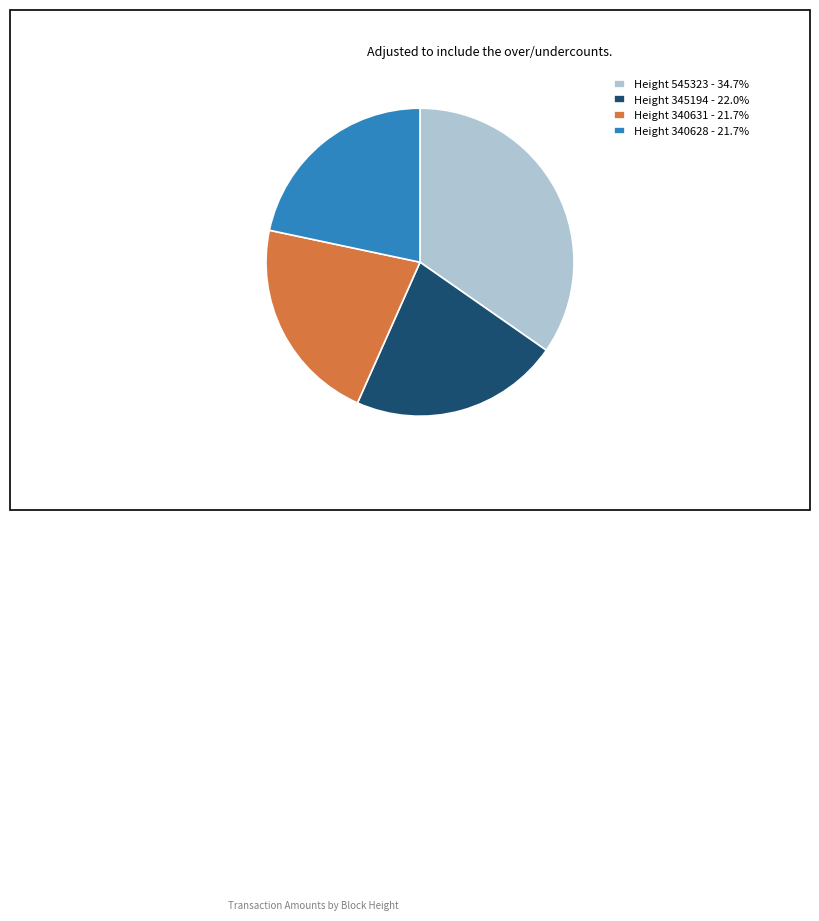

Approximately how many times larger is the value at Height 340631 - 21.7% compared to Height 345194 - 22.0%?

1.0